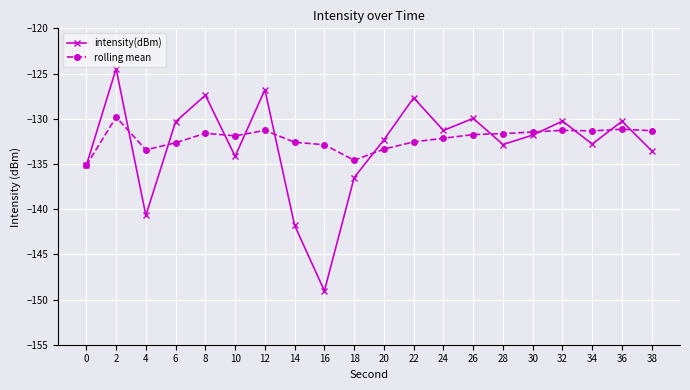

What is the spread (max minus min) of values at 8?

4.2